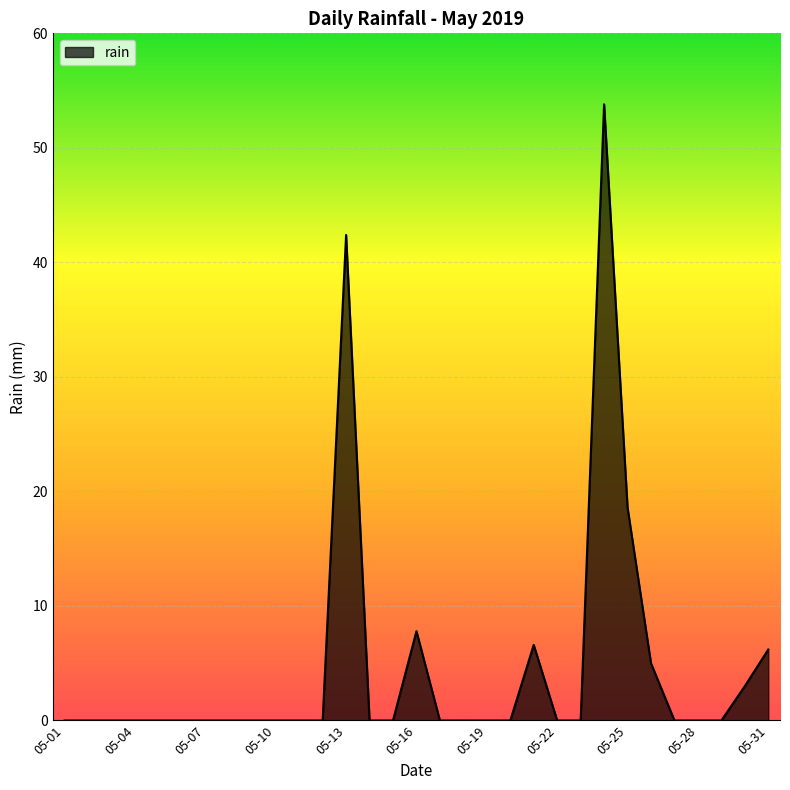

Reading right to left, list all the values displayed in this chart.

6.2	3.0	0.0	0.0	0.0	5.0	18.6	53.8	0.0	0.0	6.6	0.0	0.0	0.0	0.0	7.8	0.0	0.0	42.4	0.0	0.0	0.0	0.0	0.0	0.0	0.0	0.0	0.0	0.0	0.0	0.0